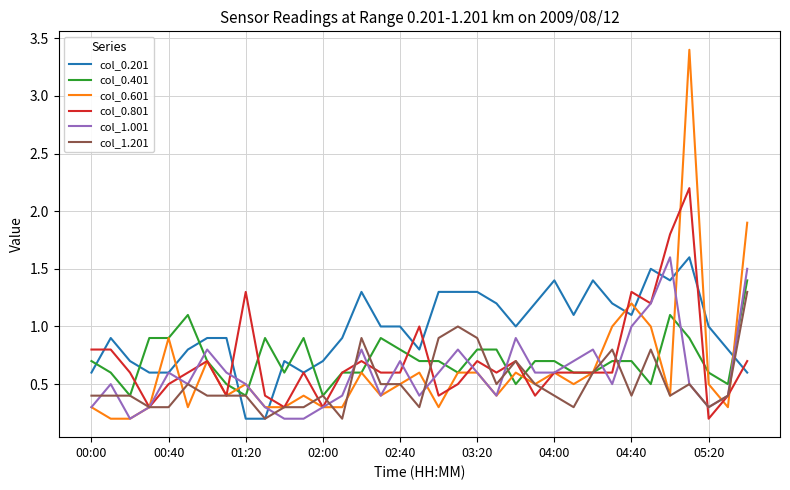

What are all the series names shown in the legend?

col_0.201, col_0.401, col_0.601, col_0.801, col_1.001, col_1.201